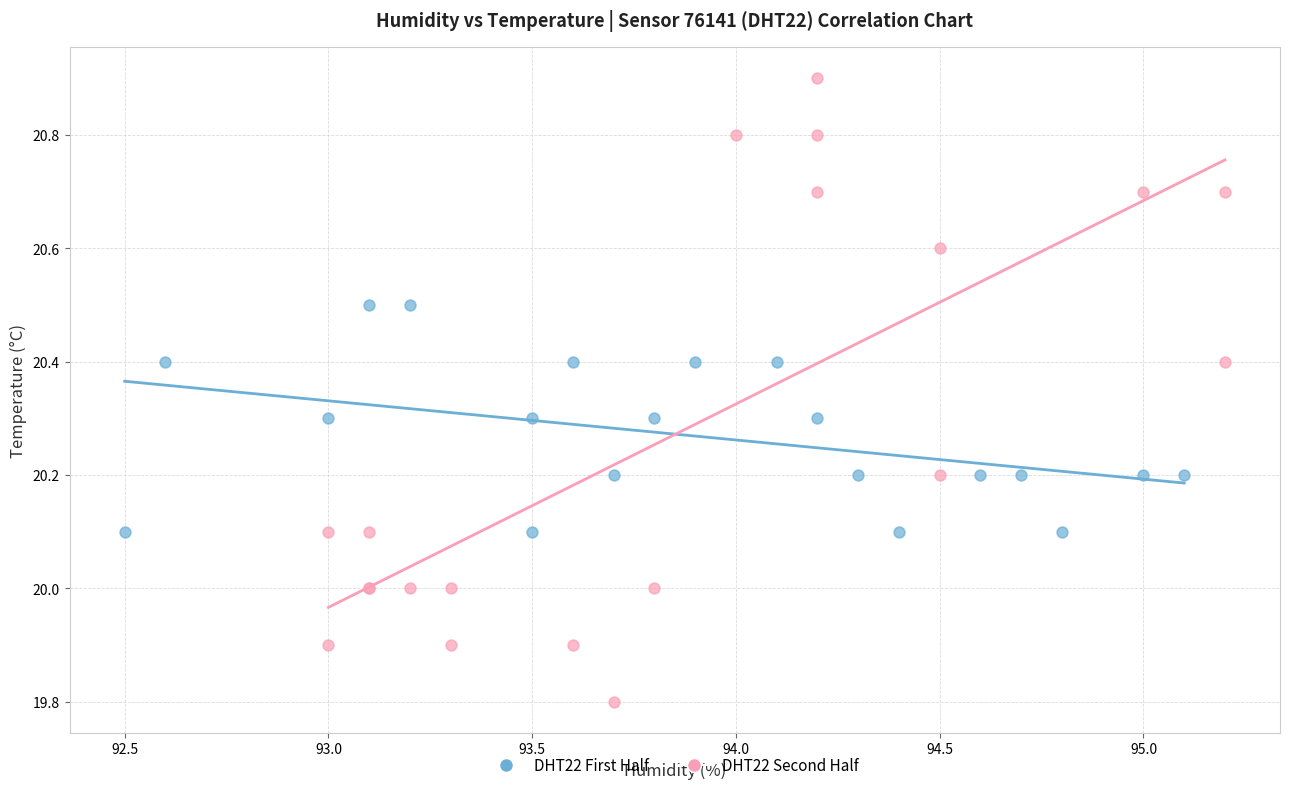

Which series reaches the minimum Y coordinate?

DHT22 Second Half